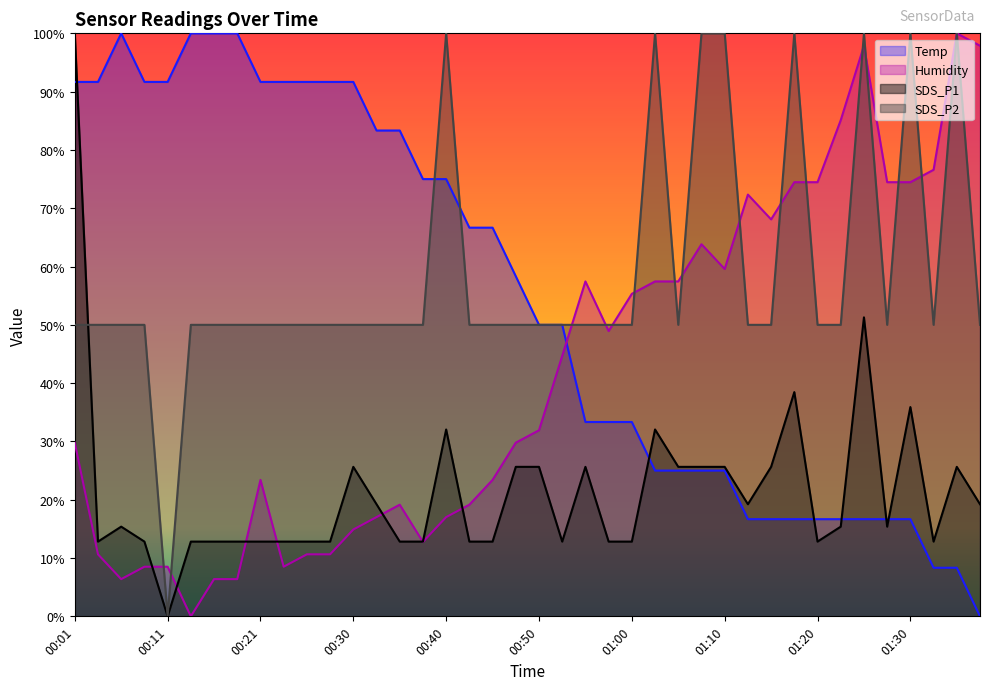

The Humidity series shows 0.0 at 00:13. True or false?

True